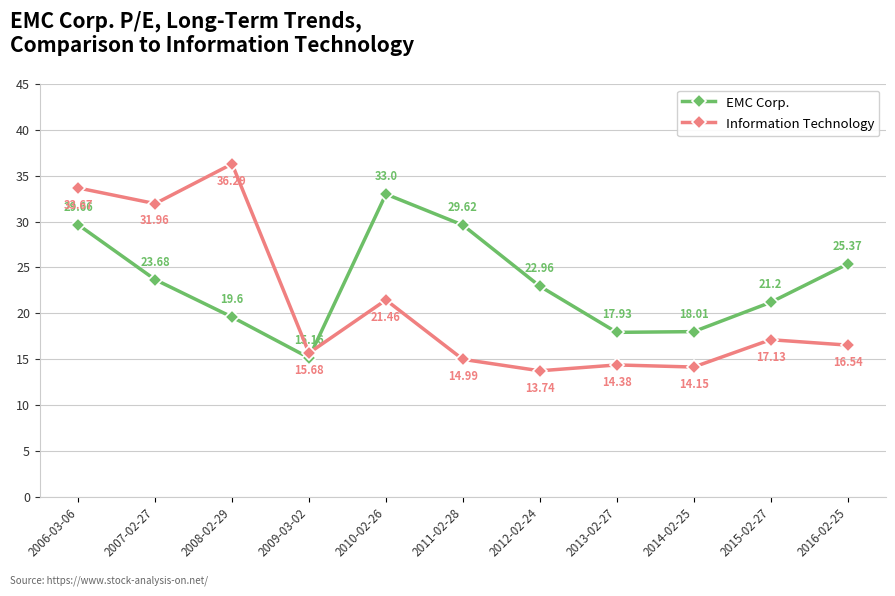

Reading left to right, transcribe all the data shown in this chart.

EMC Corp.: 29.7	23.7	19.6	15.2	33.0	29.6	23.0	17.9	18.0	21.2	25.4
Information Technology: 33.7	32.0	36.3	15.7	21.5	15.0	13.7	14.4	14.2	17.1	16.5